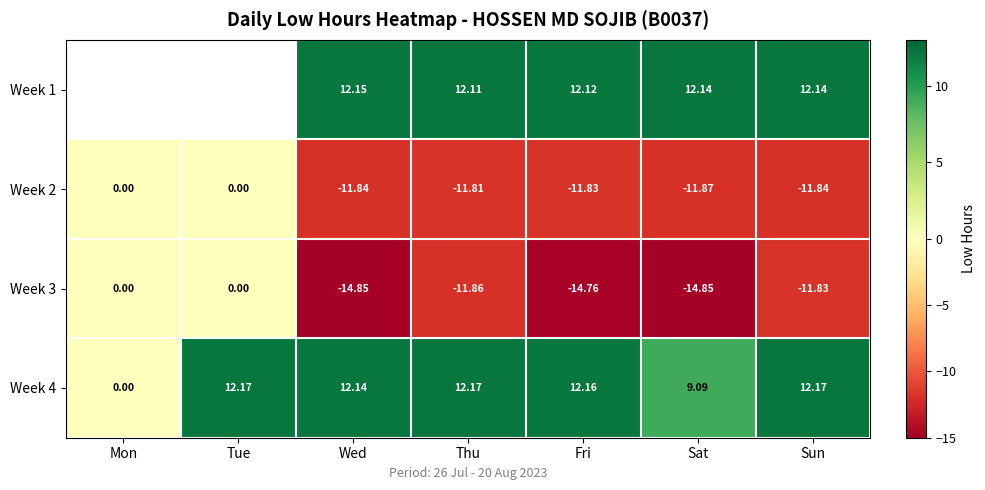

What is the total value across all series at Thu?

0.6